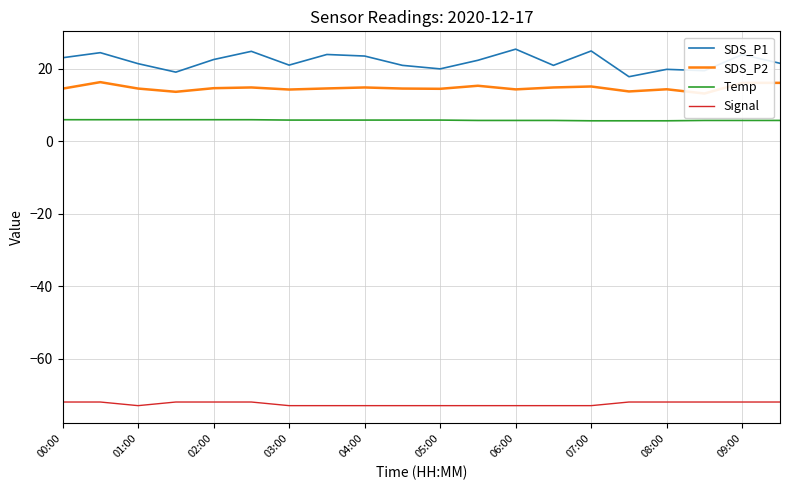

What is the approximate value of SDS_P1 at 08:00?

19.8